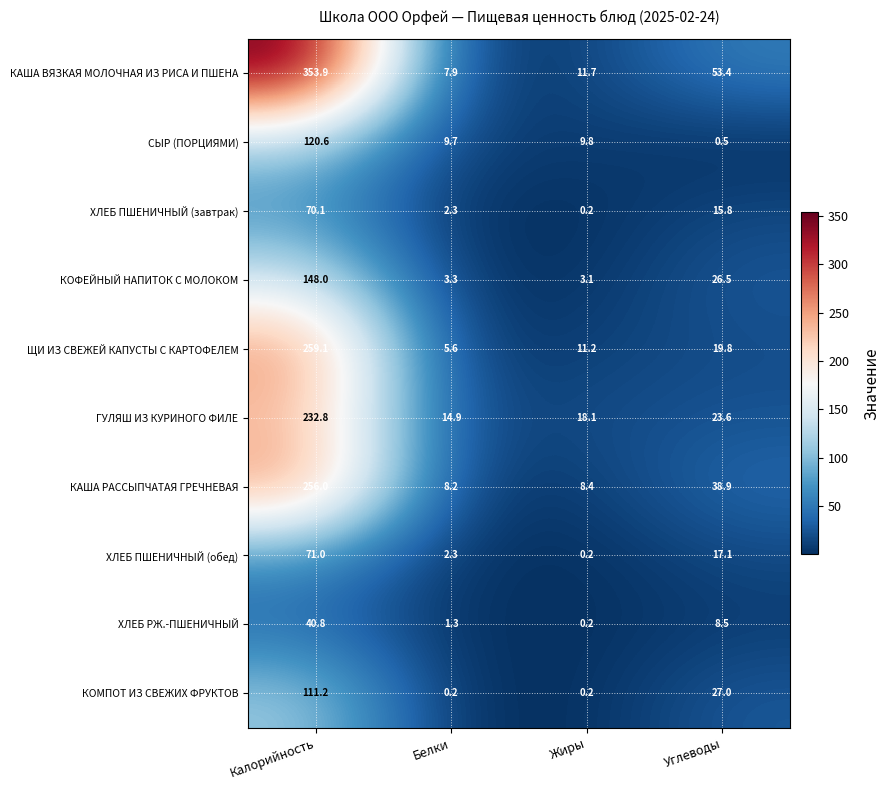

What is the maximum value for СЫР (ПОРЦИЯМИ)?

120.6